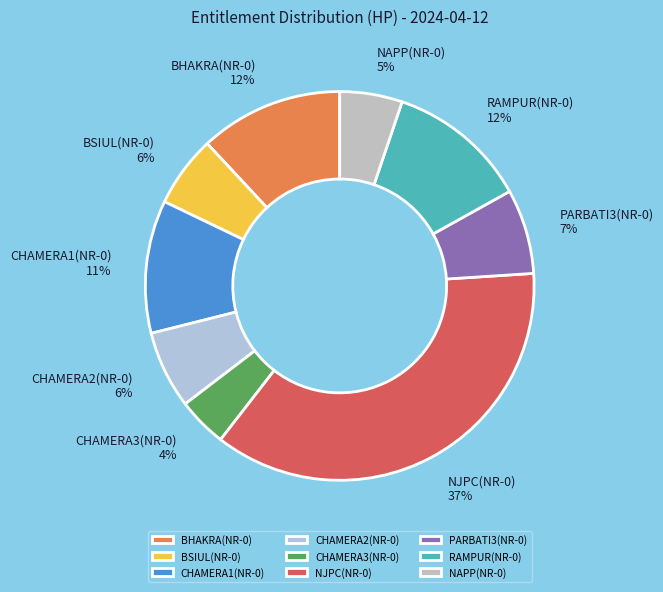

Does any single category account for the majority?

No